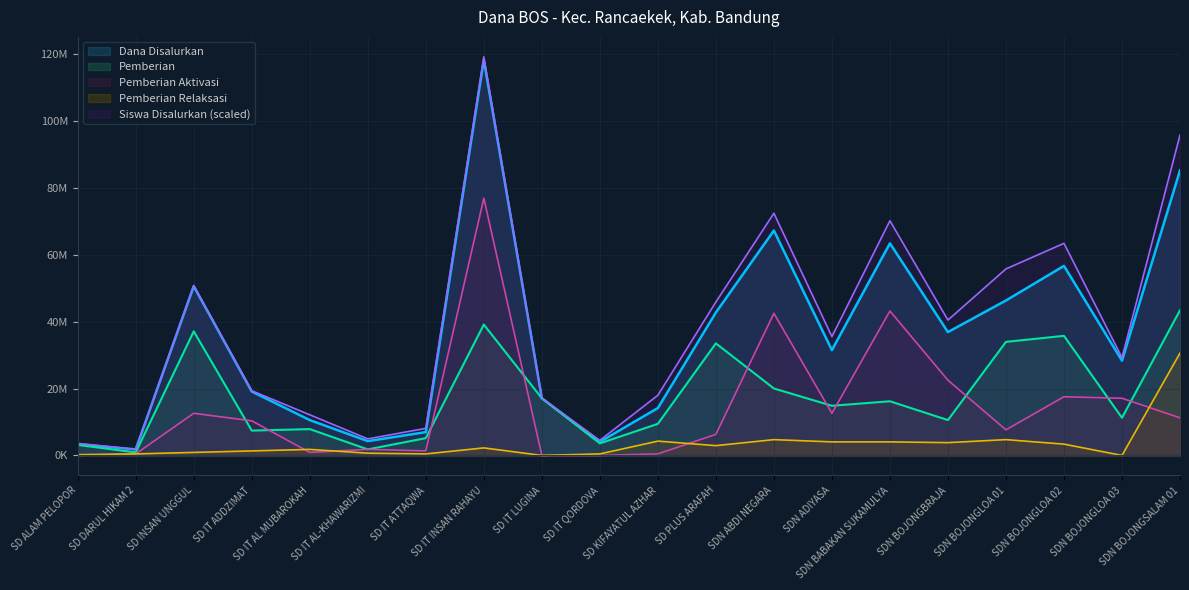

The value of Pemberian Dari Aktivasi Nominasi at SD ALAM PELOPOR is 32175696. True or false?

False